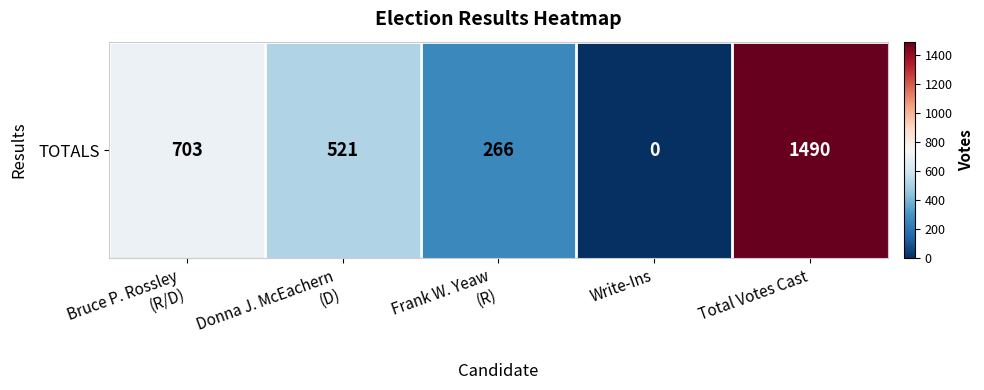

Which has a higher value, Donna J. McEachern
(D) or Frank W. Yeaw
(R)?

Donna J. McEachern
(D)